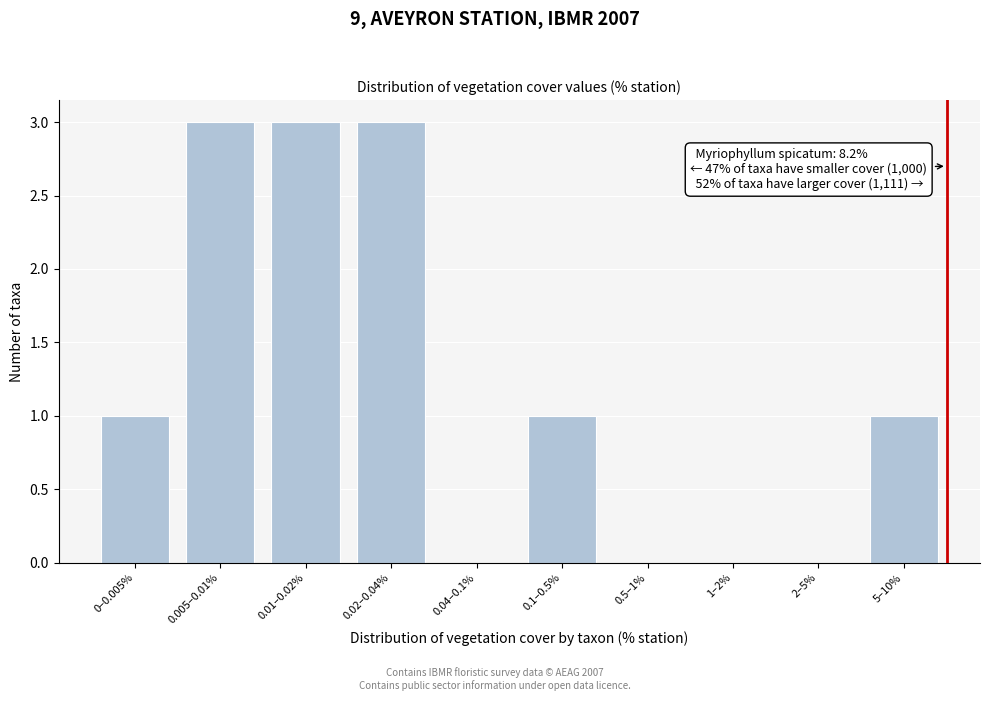

Reading left to right, extract all data points from this chart.

0–0.005%=1	0.005–0.01%=3	0.01–0.02%=3	0.02–0.04%=3	0.04–0.1%=0	0.1–0.5%=1	0.5–1%=0	1–2%=0	2–5%=0	5–10%=1